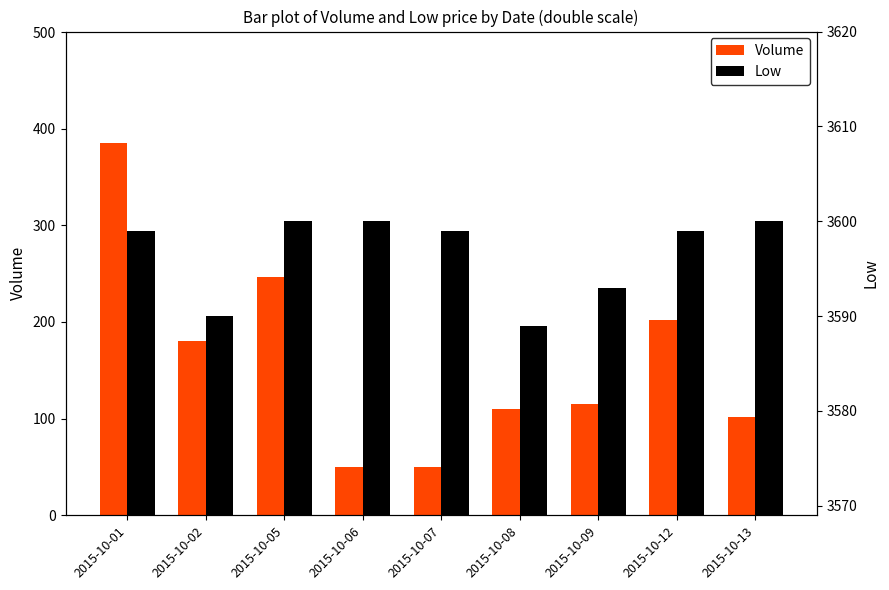

How many data points in Low are above 3599?

3